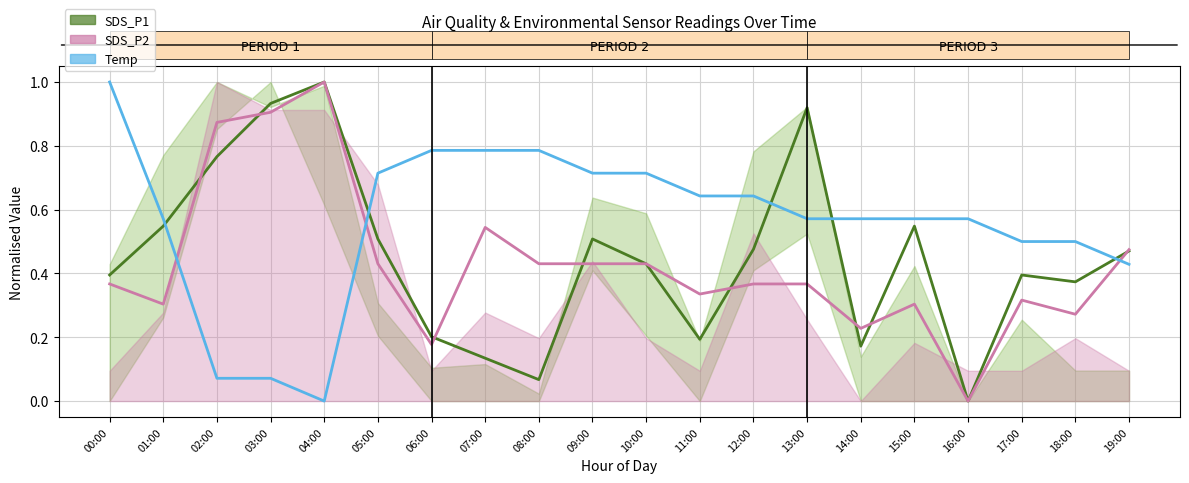

What is the label of the 18th point from the right?

02:00